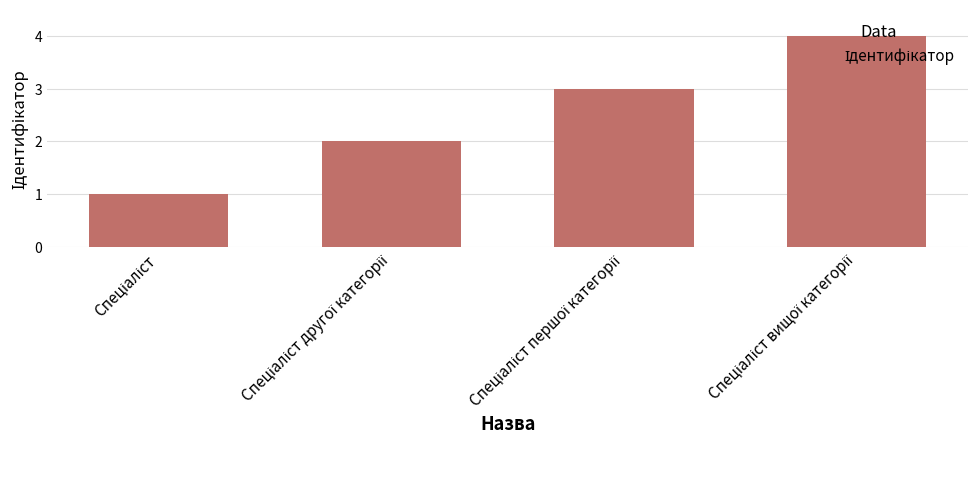

What is the sum of all values?

10